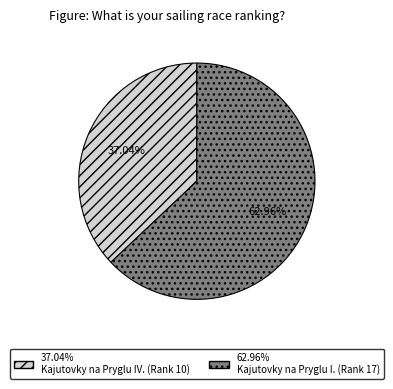

Is there any slice that represents more than half of the pie?

Yes